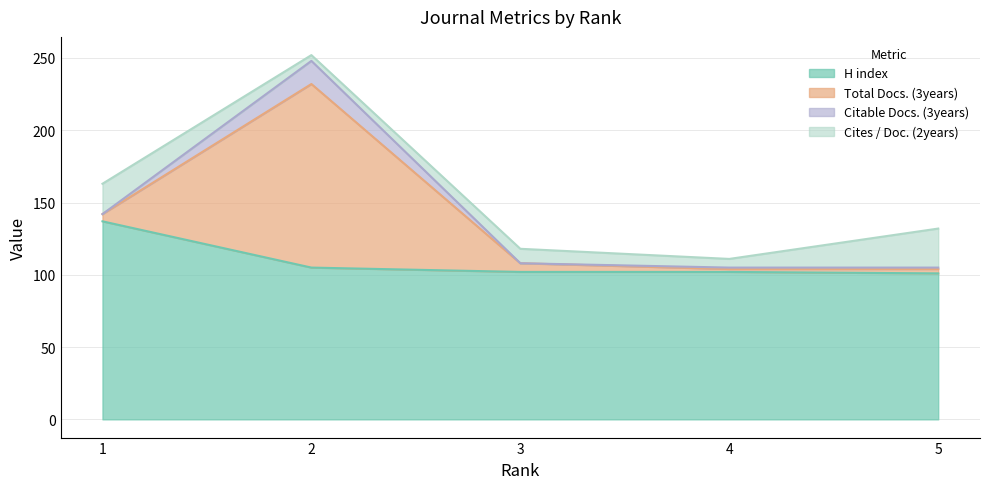

Reading left to right, extract all data points from this chart.

H index: 137	105	102	102	101
Total Docs. (3years): 5	127	6	2	3
Citable Docs. (3years): 0	16	0	1	1
Cites / Doc. (2years): 21	4	10	6	27